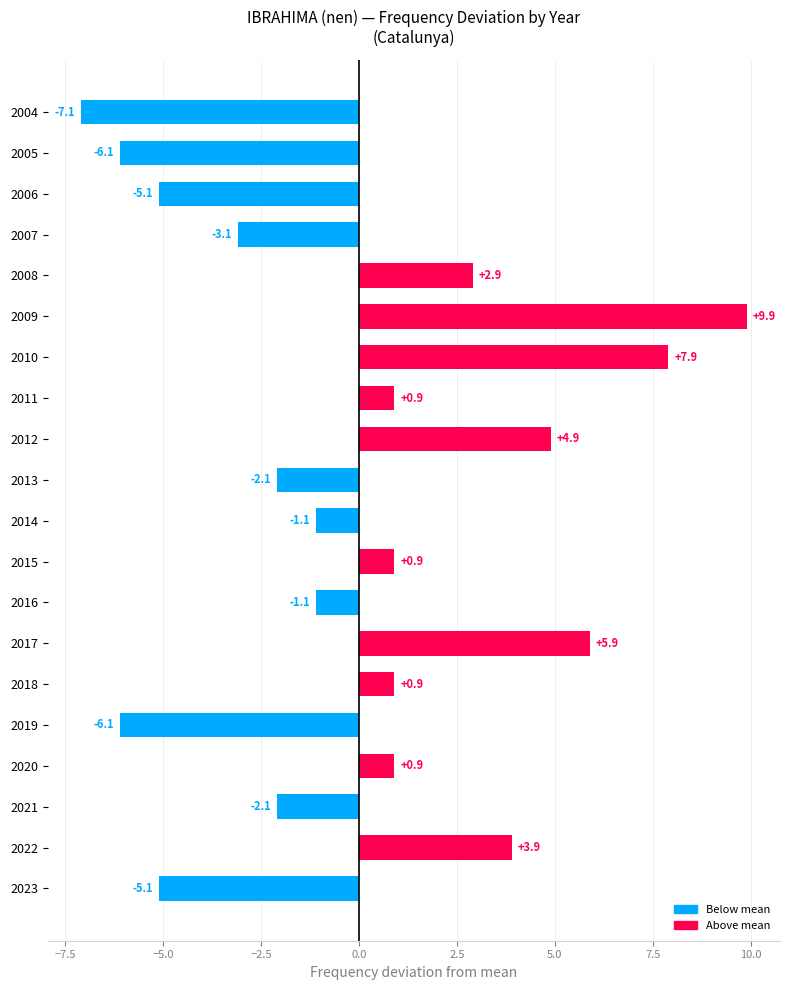

The chart shows a value of 2.1 at 2012. True or false?

False